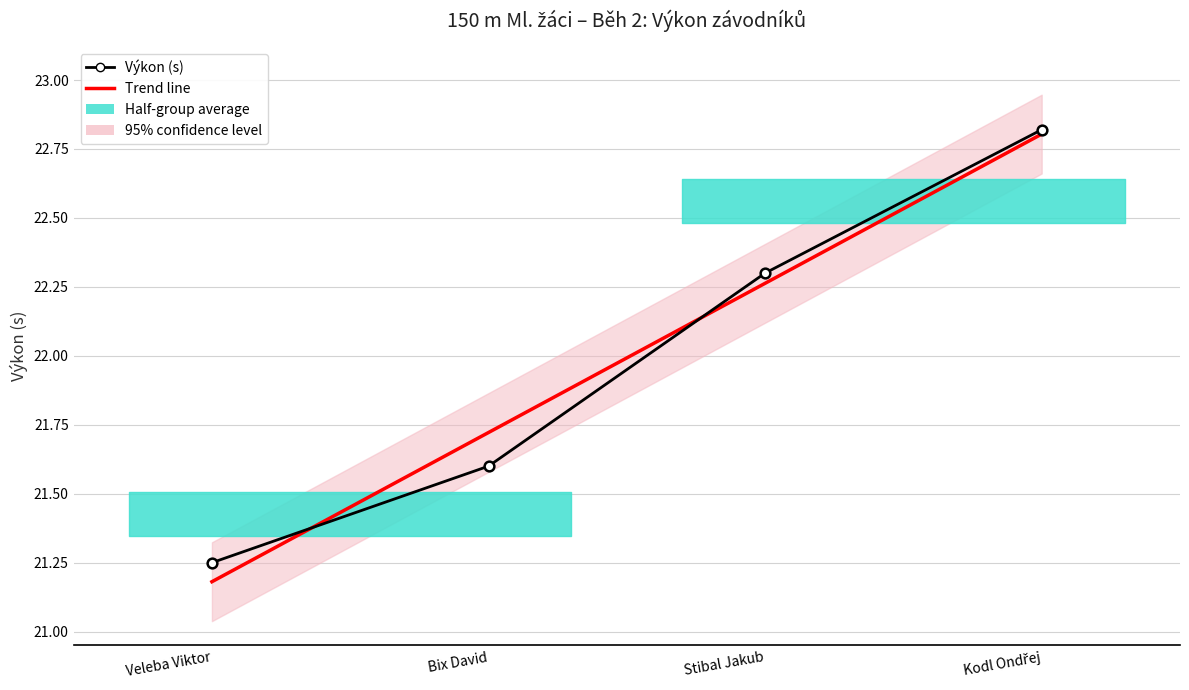

Reading left to right, extract all data points from this chart.

Trend line: 21.2	21.7	22.3	22.8
Výkon (s): 21.2	21.6	22.3	22.8